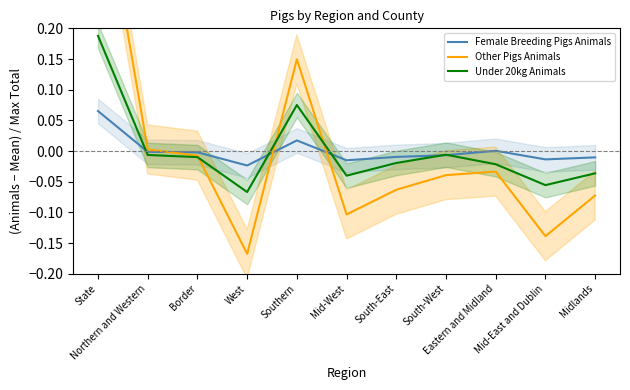

Which series changed the most between Mid-West and Midlands?

Other Pigs Animals